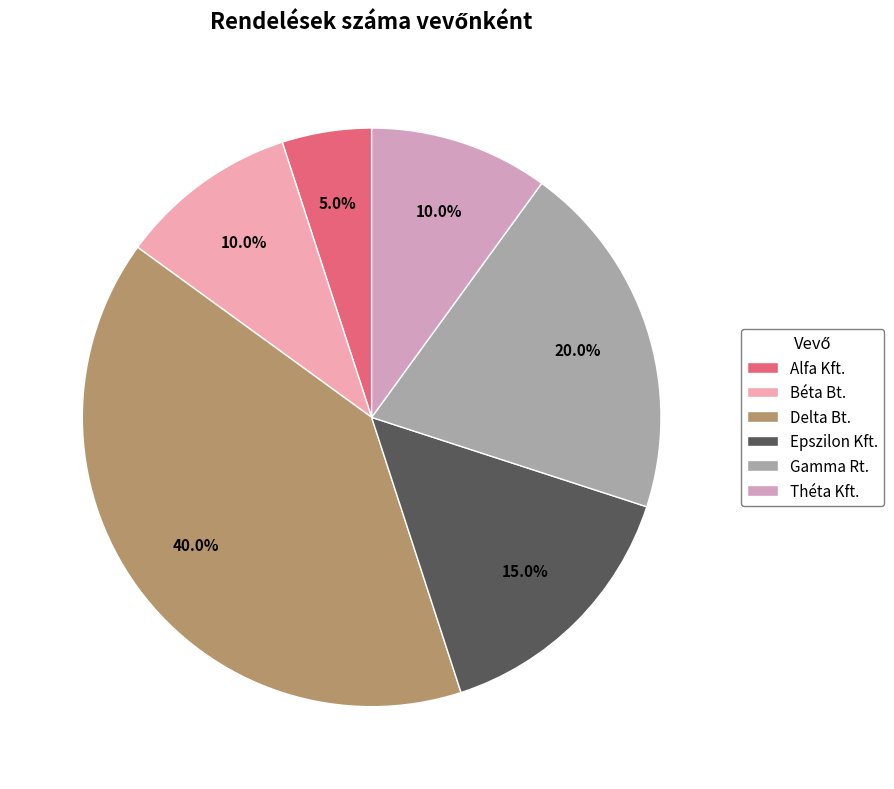

Count the number of slices in the pie.

6